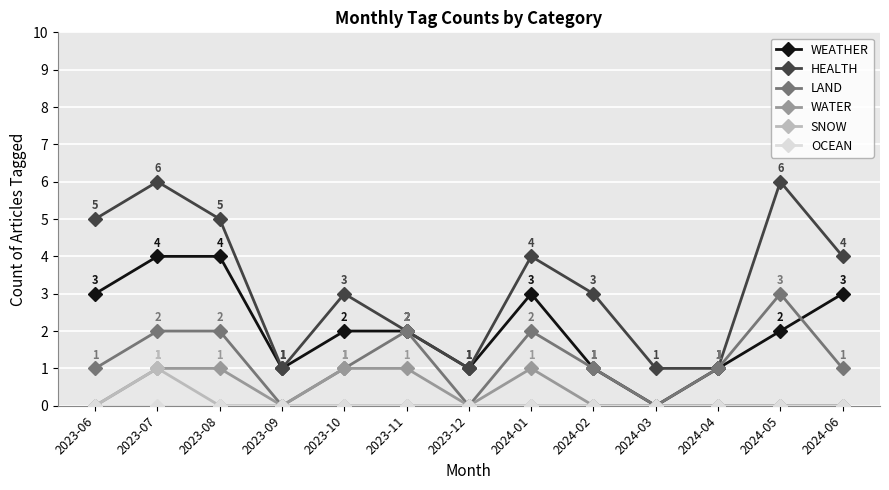

How many SNOW values are between 0 and 1?

13